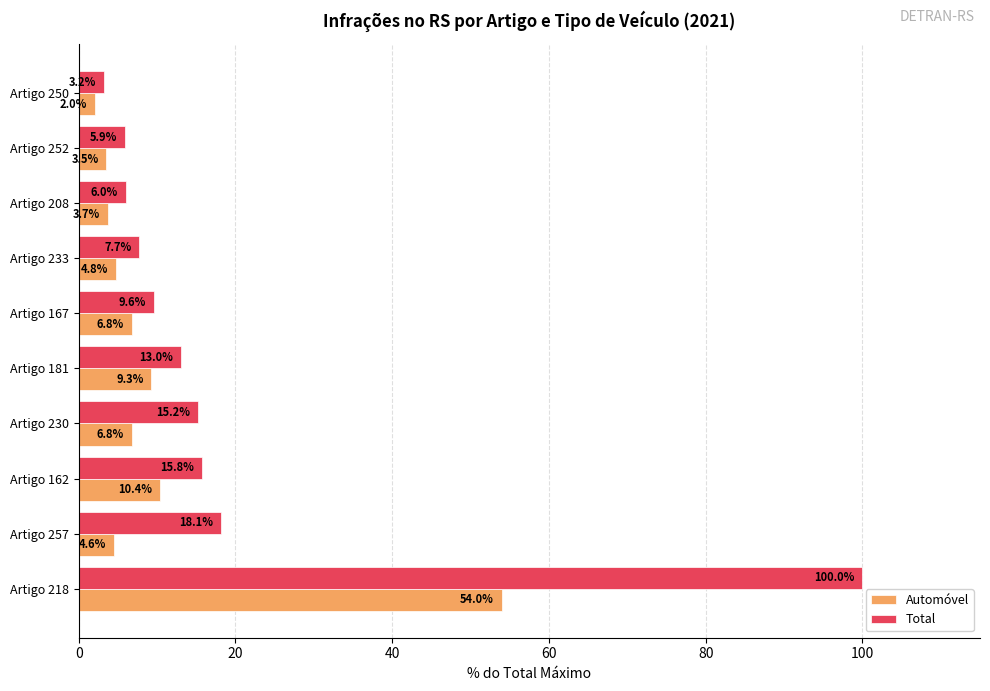

Which series has the largest total across all categories?

Total